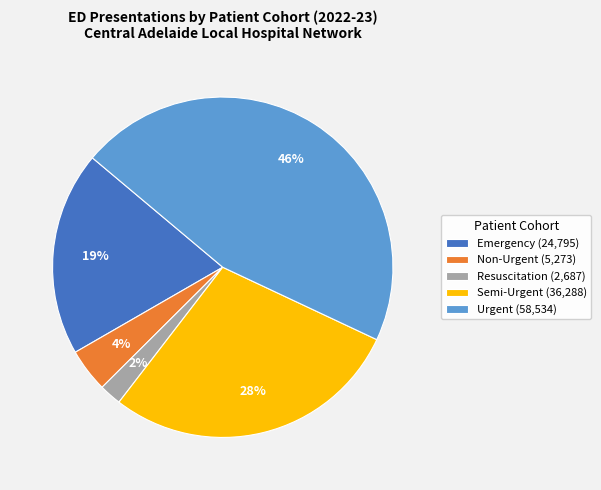

Approximately how many times larger is the value at Resuscitation compared to Non-Urgent?

0.5